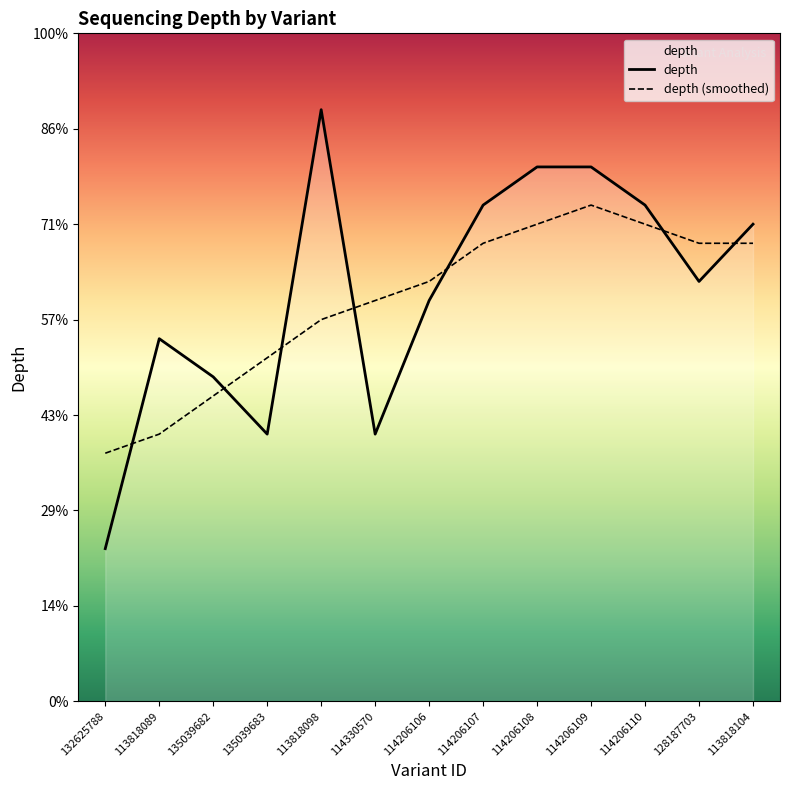

At which label does depth (smoothed) first exceed 22?

114206107